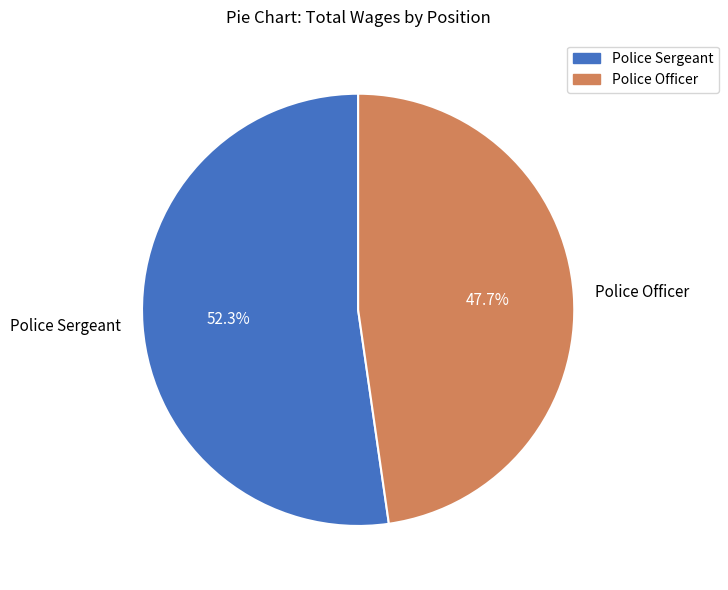

The Police Officer slice represents 35% of the pie. True or false?

False